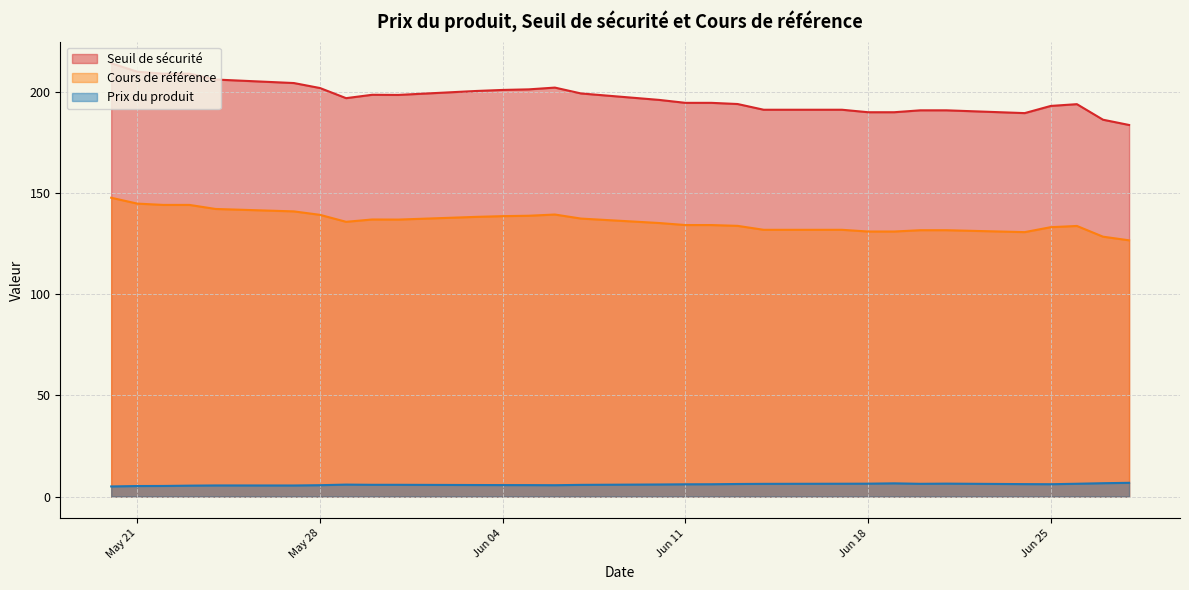

What is the average value of the Prix du produit series?

6.0